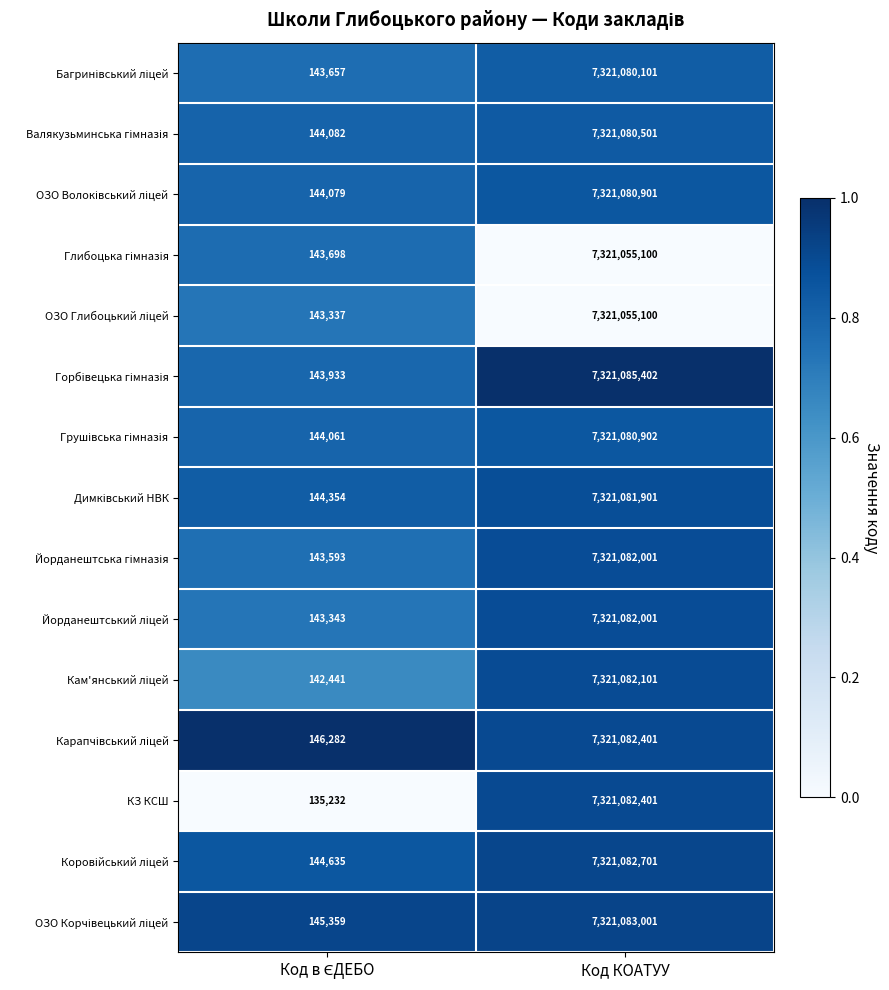

At which category is the sum across all series the highest?

Код КОАТУУ